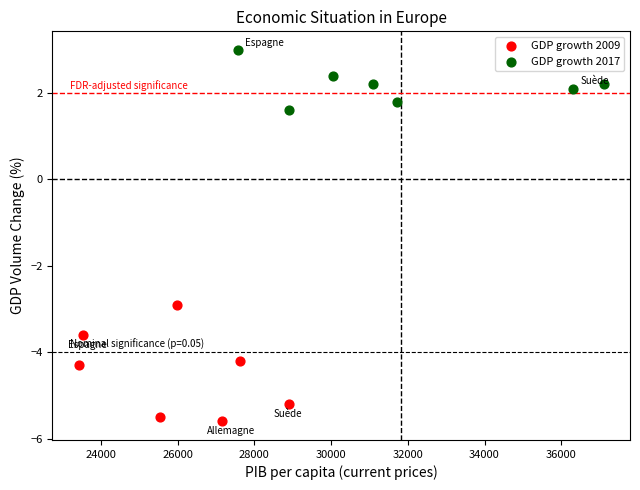

Which series reaches the minimum Y coordinate?

GDP growth 2009